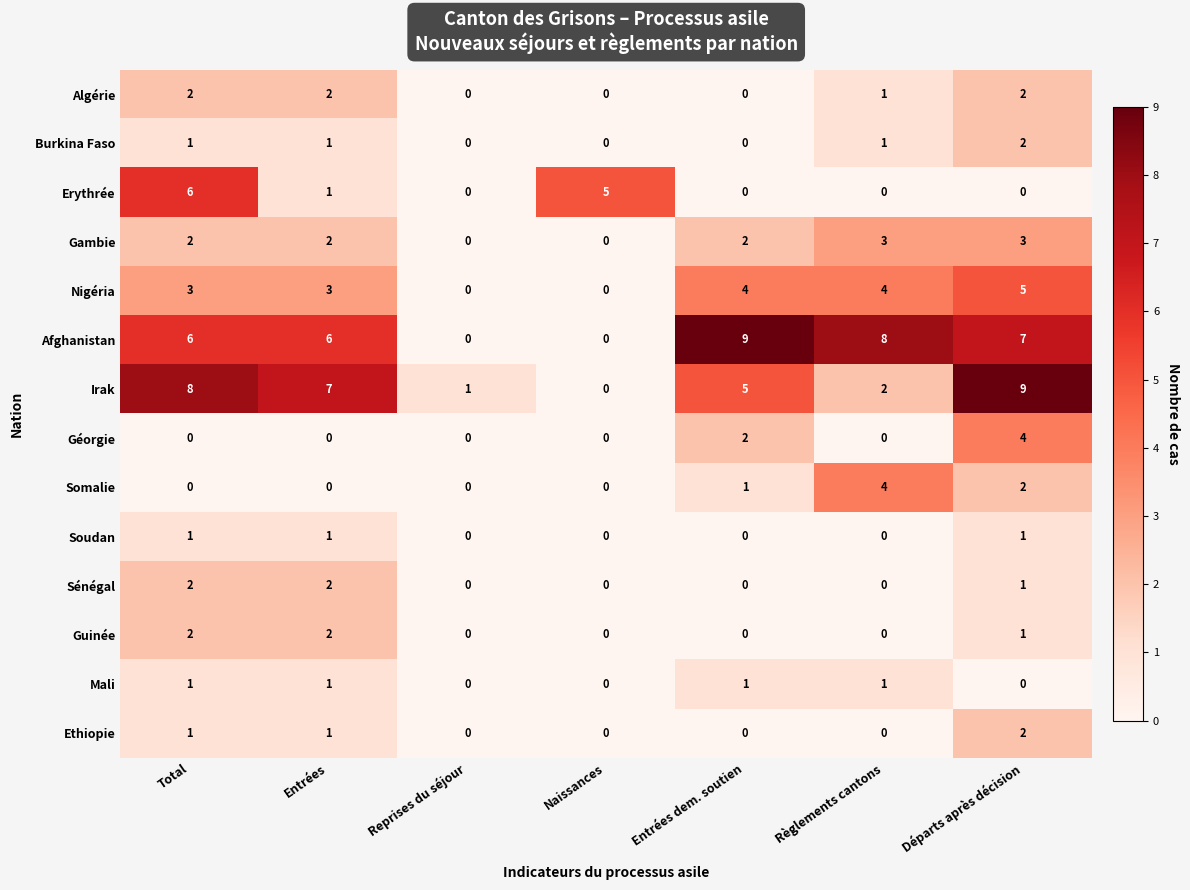

The Sénégal series shows 1 at Total. True or false?

False